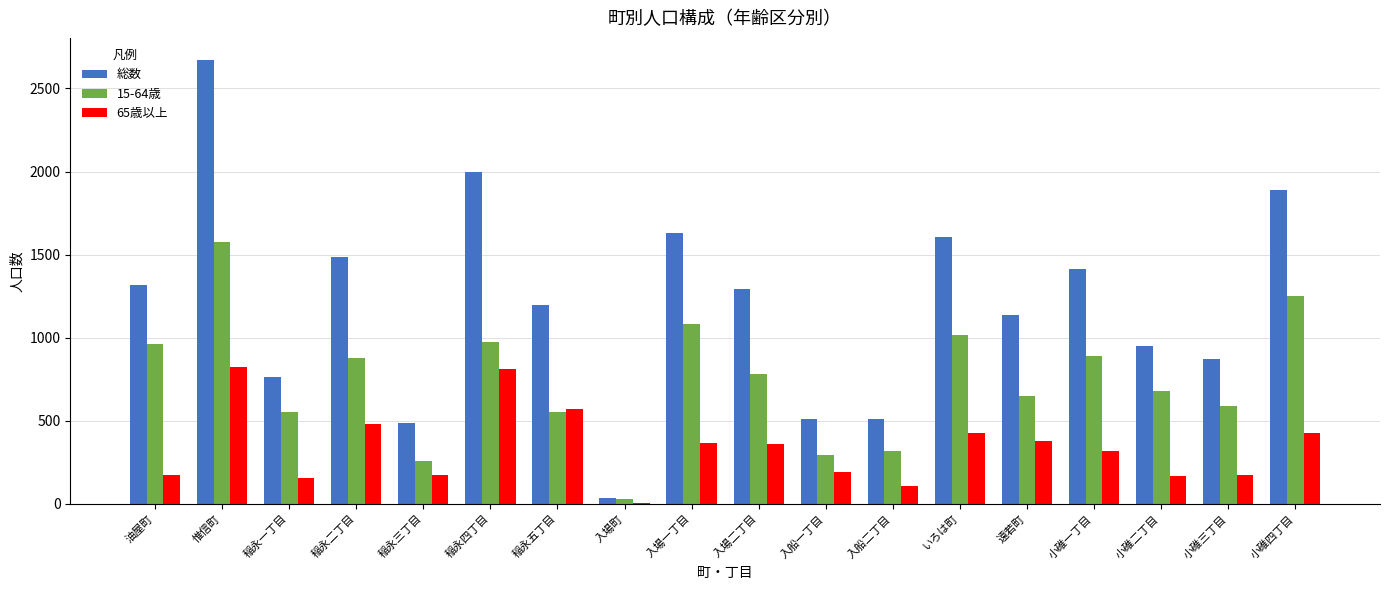

What is the sum of all 総数 values?

21775